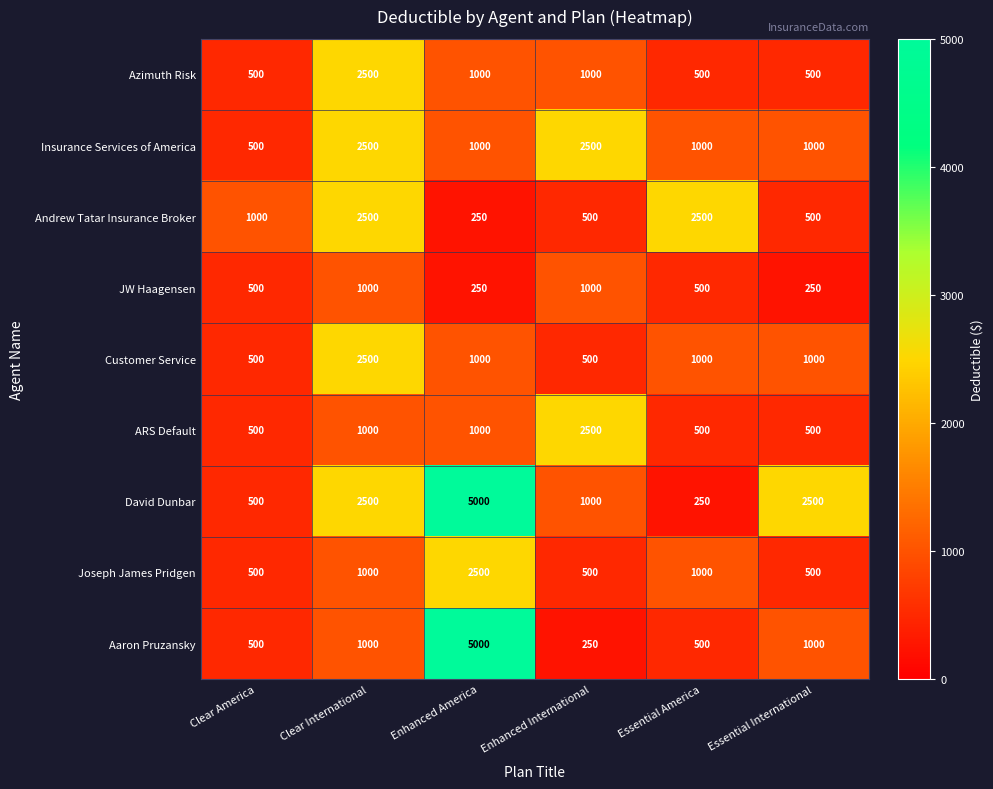

Between Enhanced International and Essential International, which series saw the biggest shift?

ARS Default